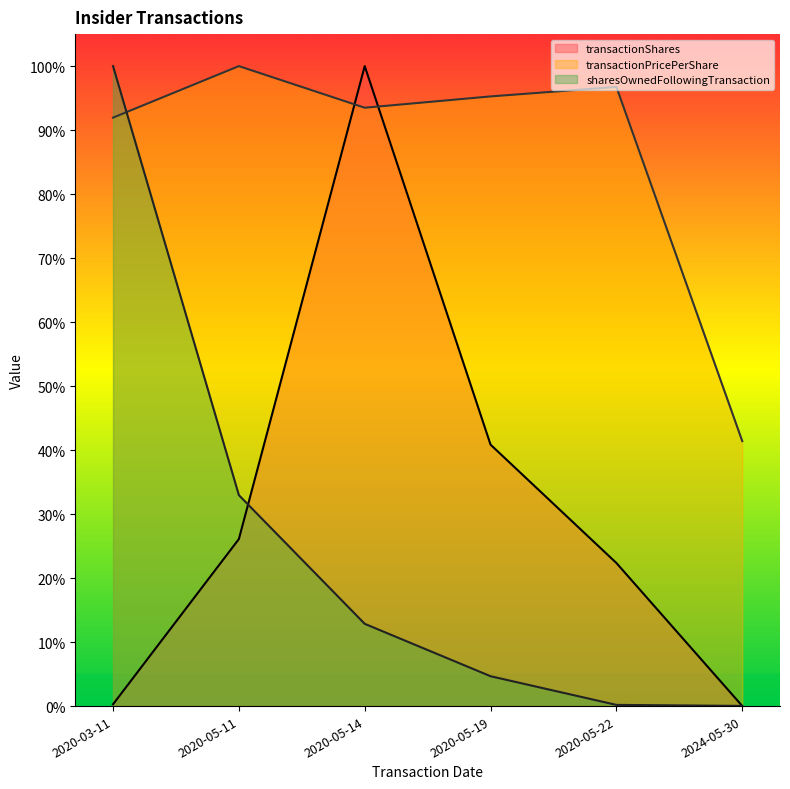

What is the maximum value for sharesOwnedFollowingTransaction?

1.0